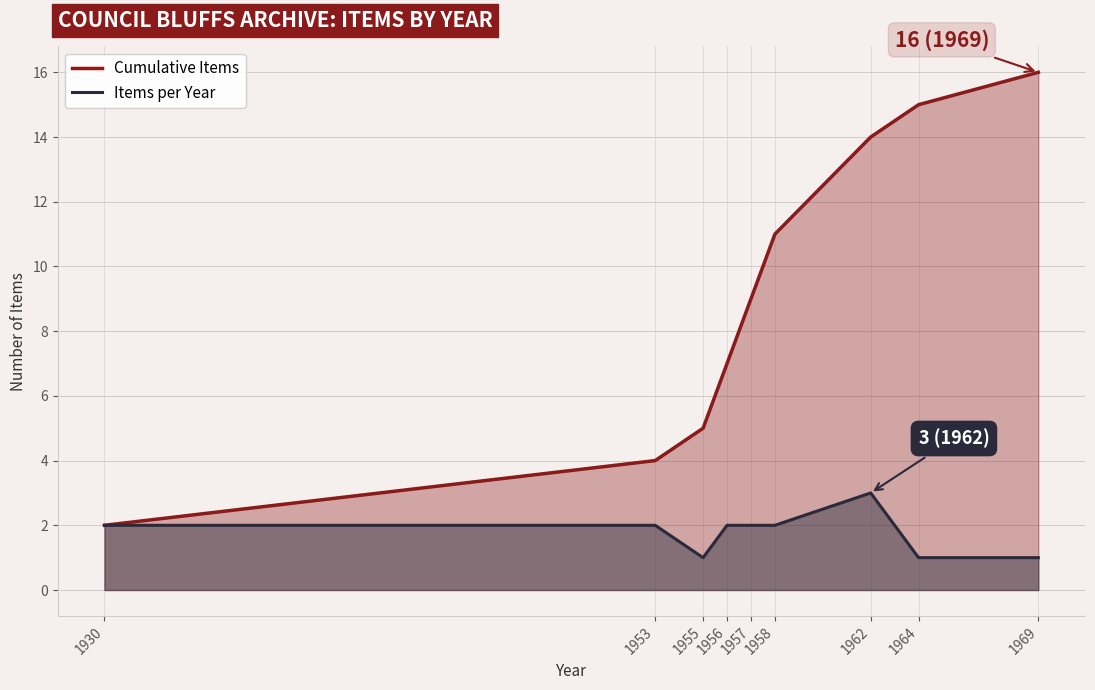

Which has a higher value, 1957 or 1953?

1957